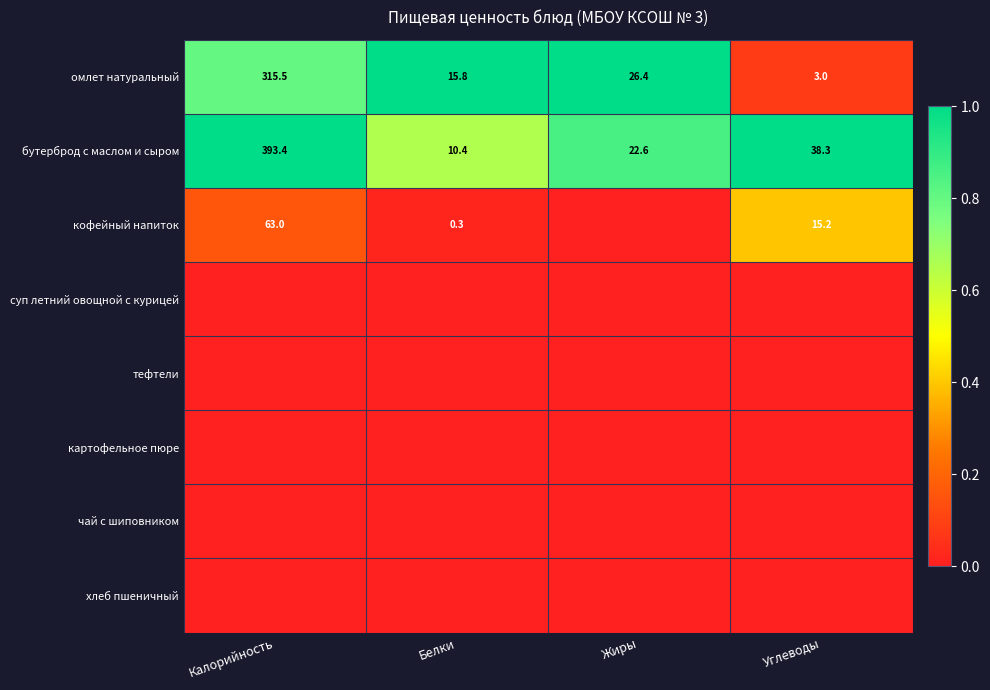

The омлет натуральный series shows 0.9 at Углеводы. True or false?

False